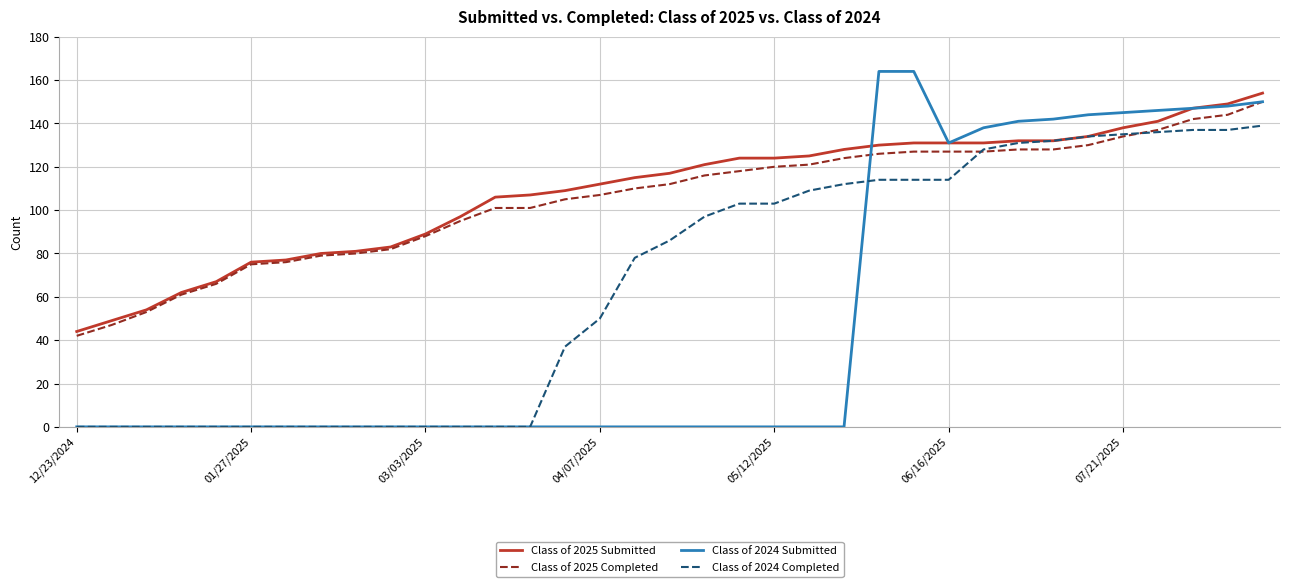

Does the chart display data point markers on the line(s)?

No